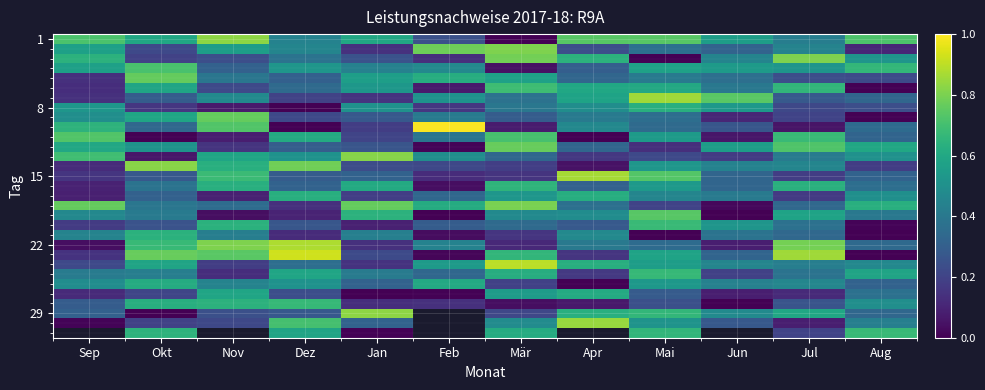

At which category is the sum across all series the highest?

Mai